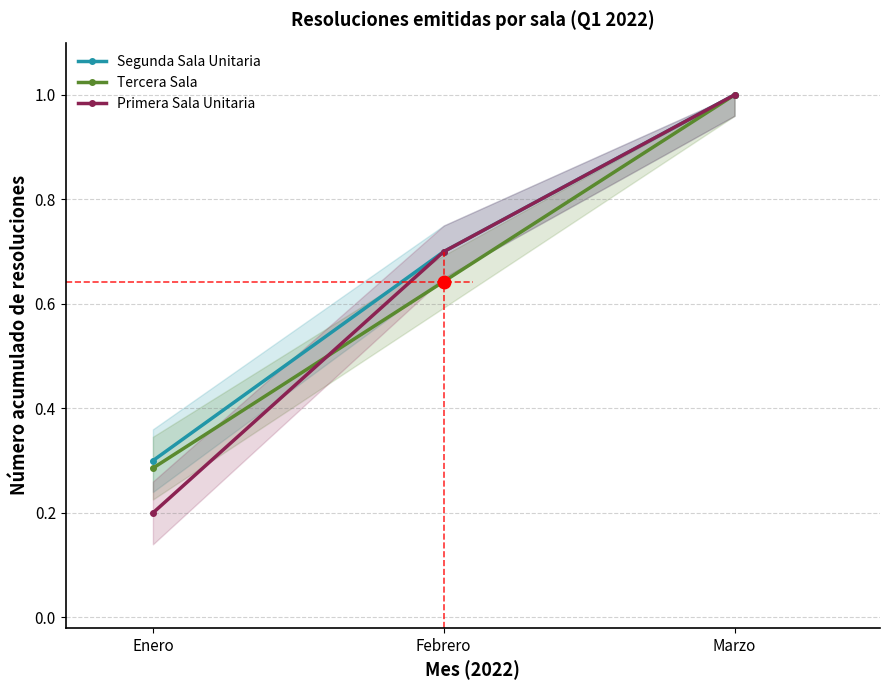

What is the difference between the maximum and second lowest values in the Segunda Sala Unitaria series?

0.3